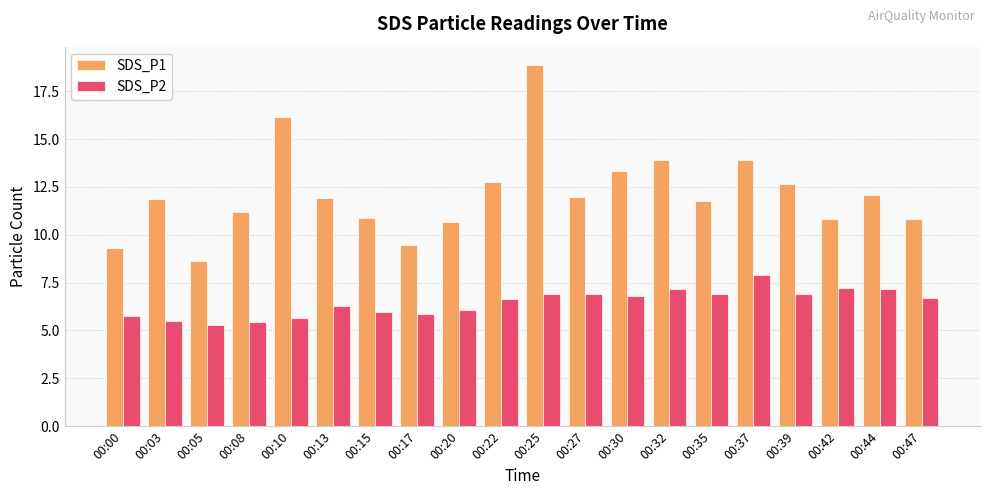

The value of SDS_P2 at 00:13 is 2.2. True or false?

False